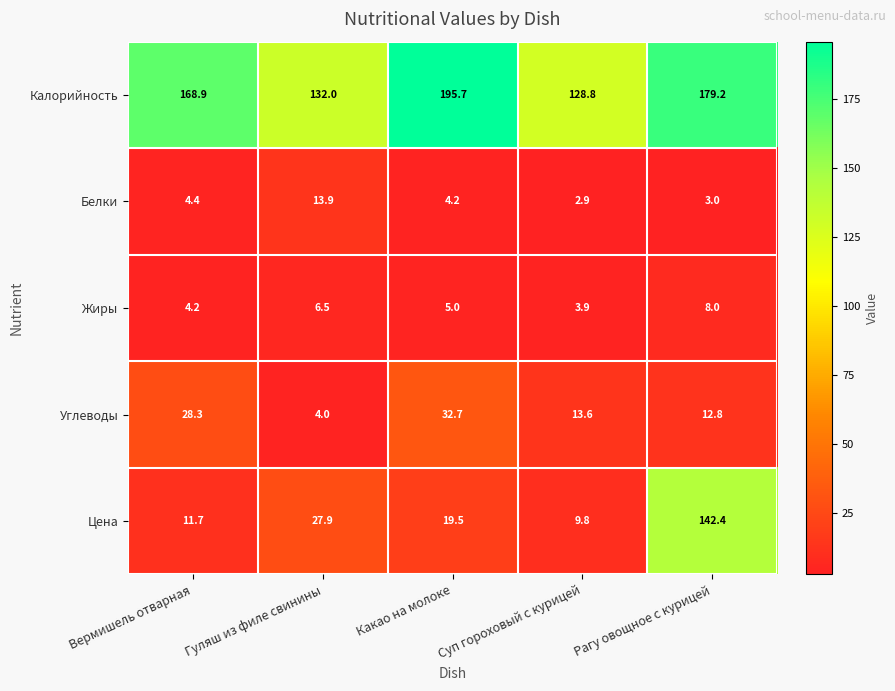

At which label does Калорийность first exceed 168?

Вермишель отварная